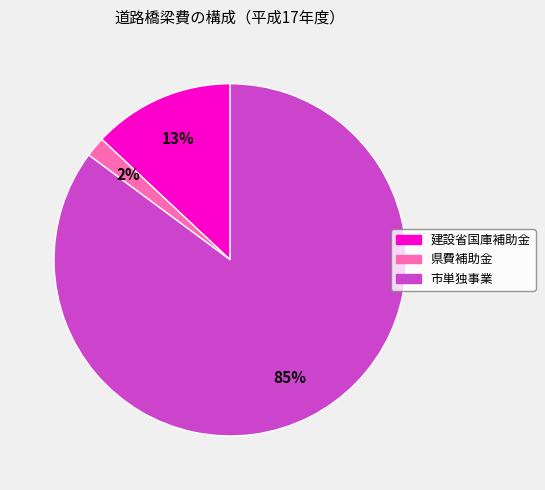

To the nearest percent, what is the combined percentage of 県費補助金 and 建設省国庫補助金?

15%